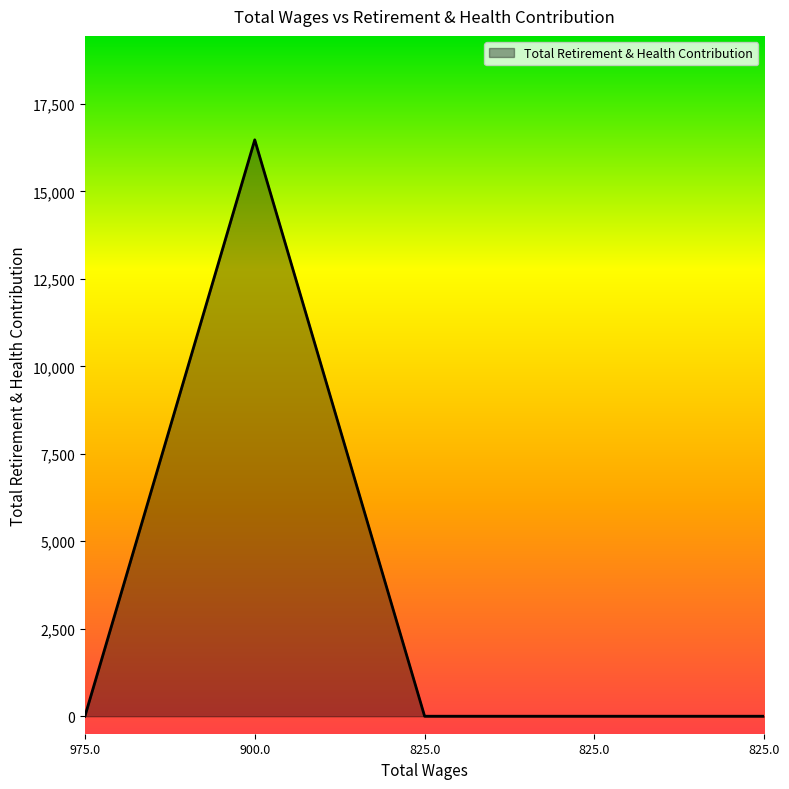

Reading left to right, extract all data points from this chart.

0	16474	0	0	0